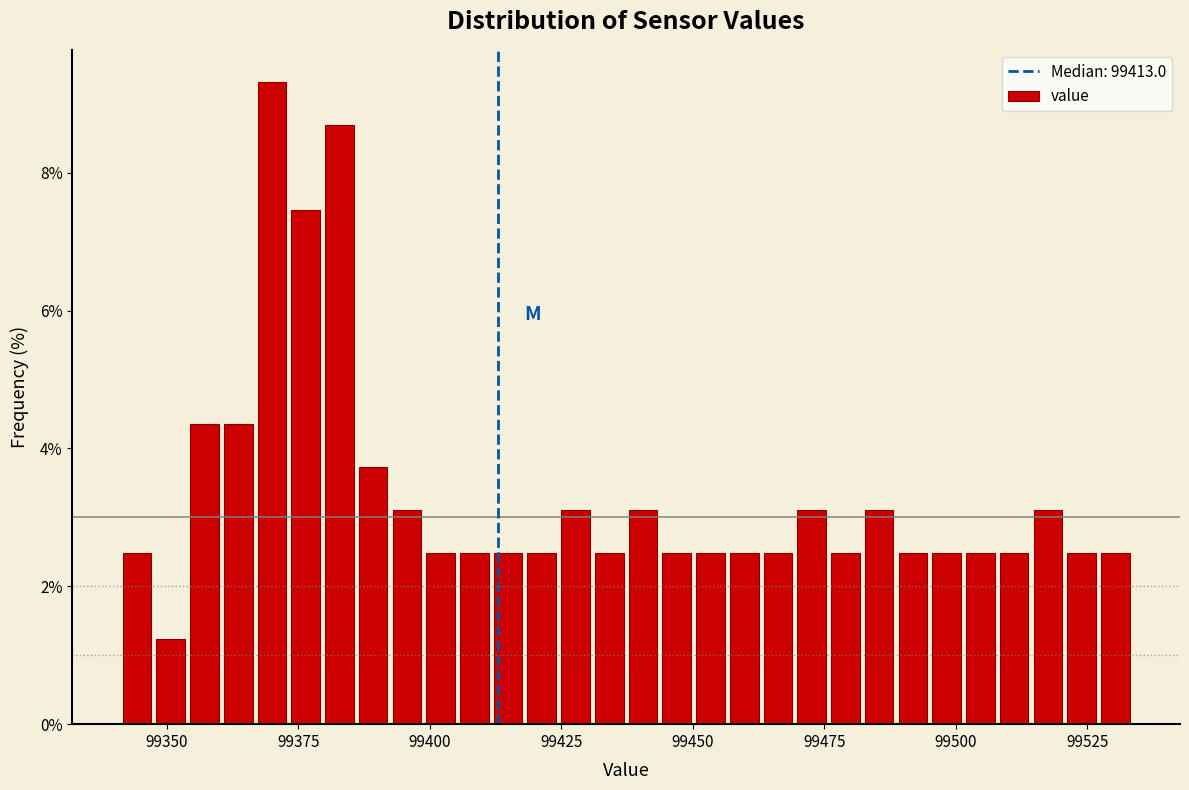

Around what value on the x-axis is the tallest bar? Give the approximate position of its centre, as read against the axis.

99370